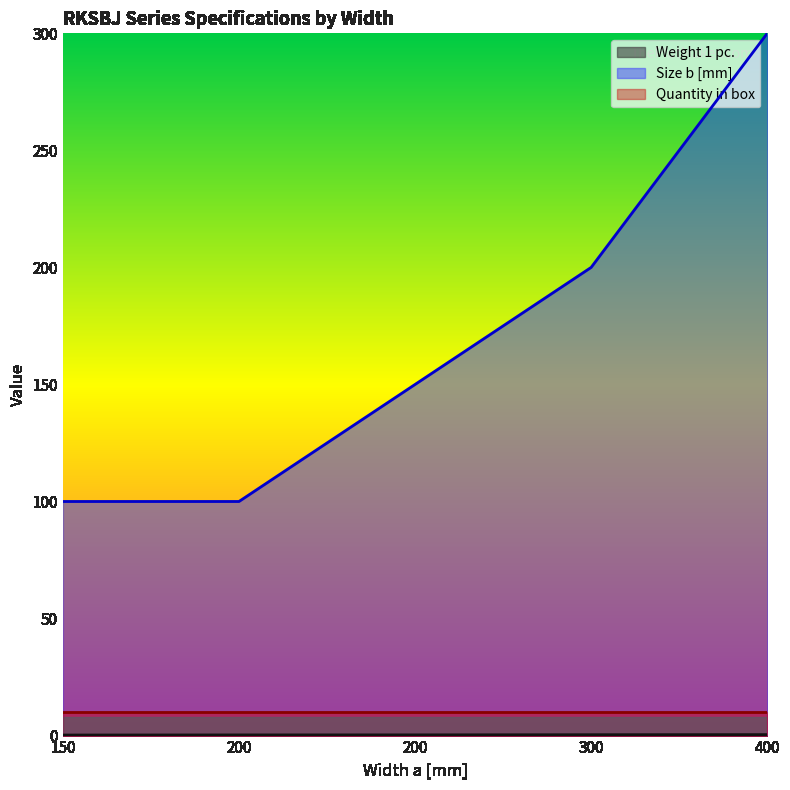

Does the chart display data point markers on the line(s)?

No